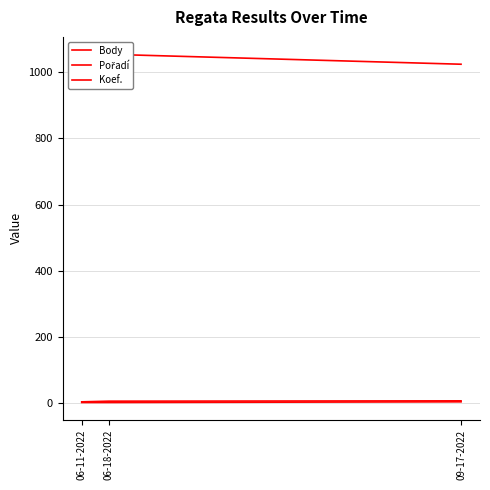

What is the label of the 1st point from the right?

09-17-2022